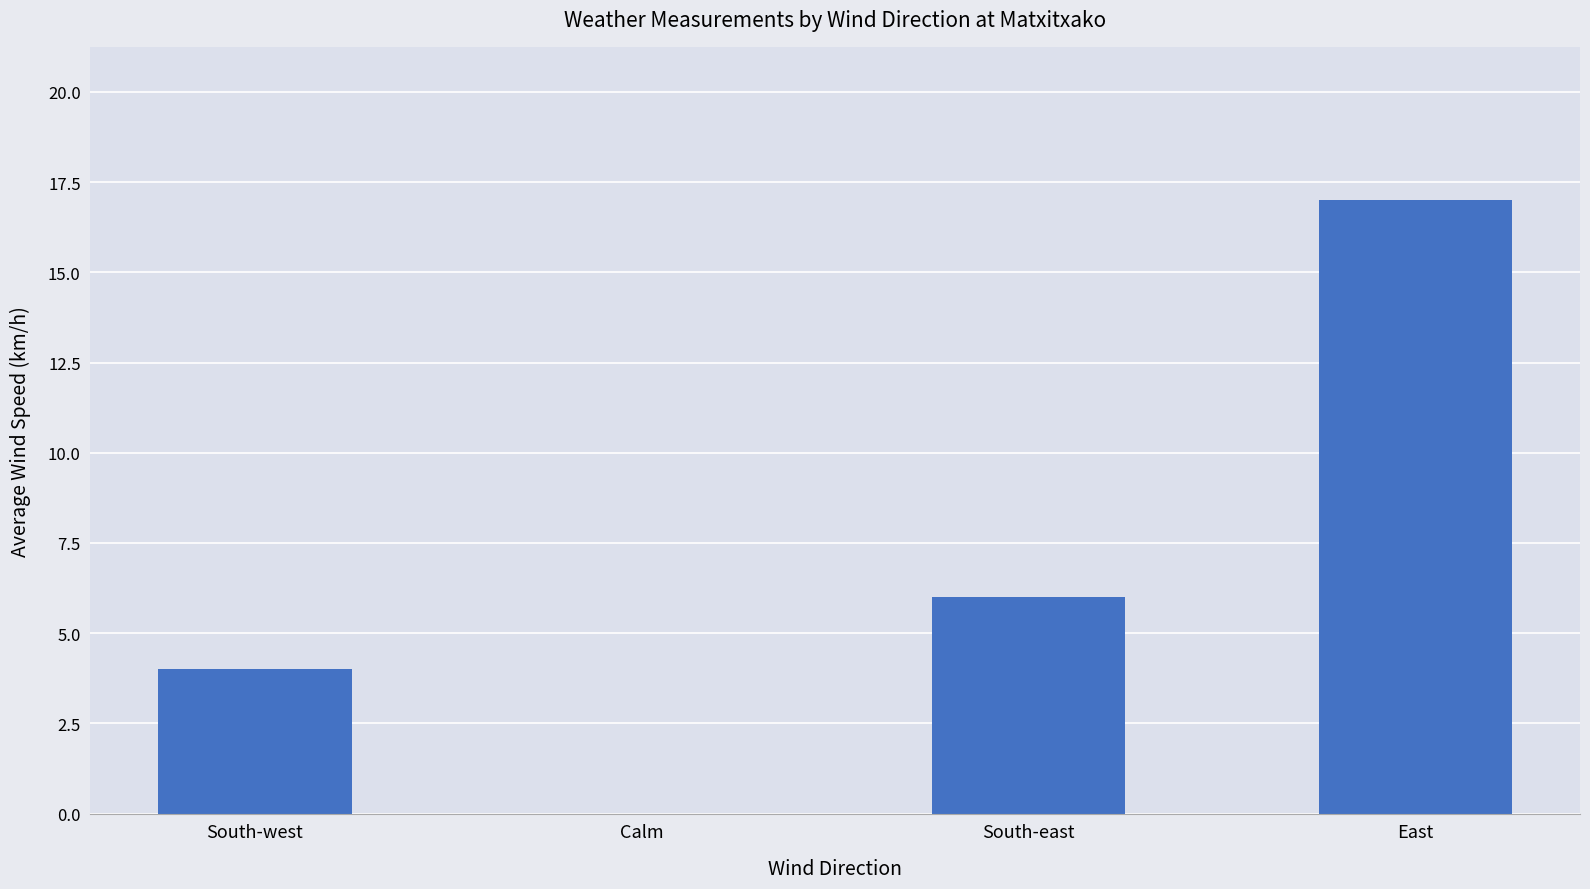

At which label is the value closest to 8?

South-east